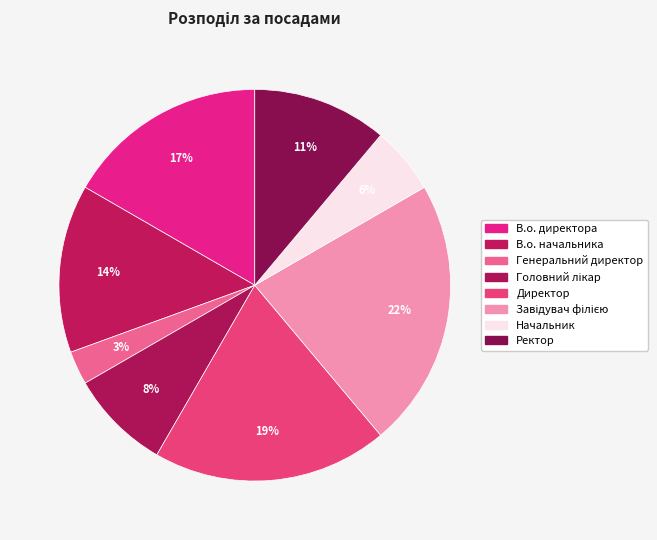

How many slices are in this pie chart?

8